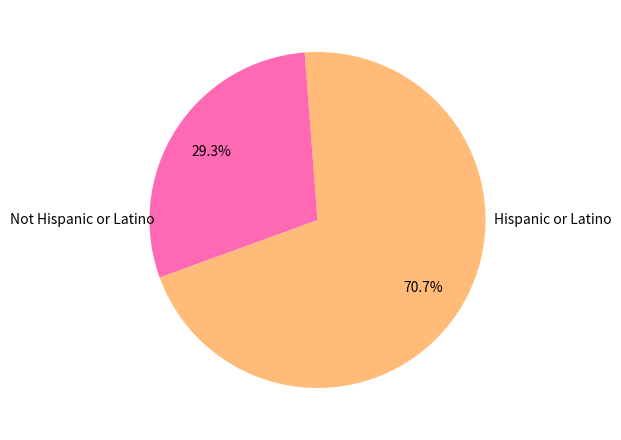

Is there any slice that represents more than half of the pie?

Yes